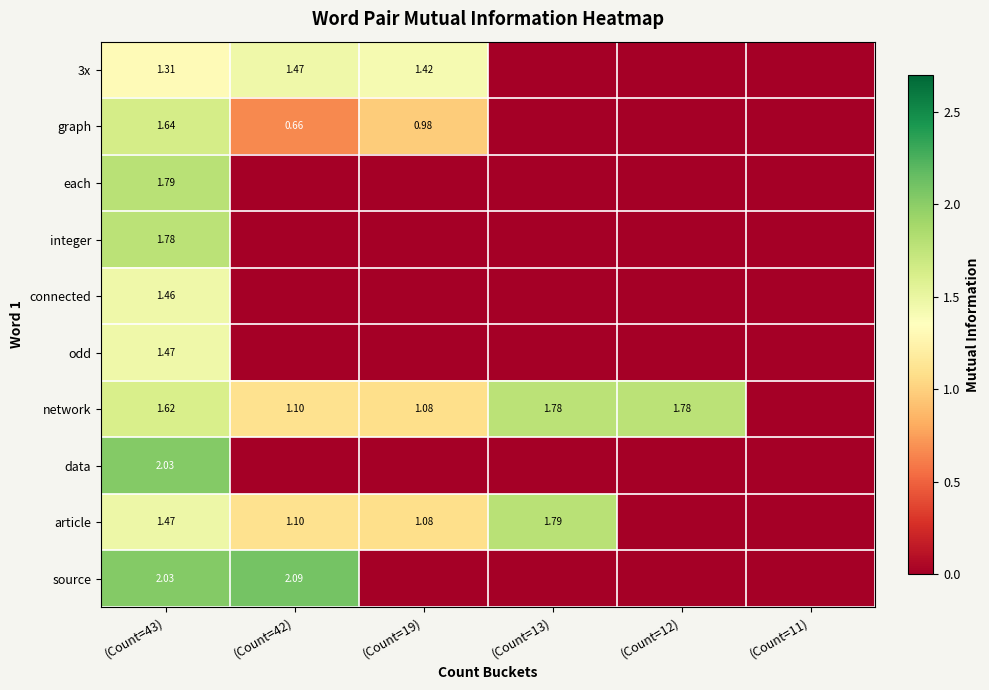

The value of connected at (Count=42) is 0.0. True or false?

True